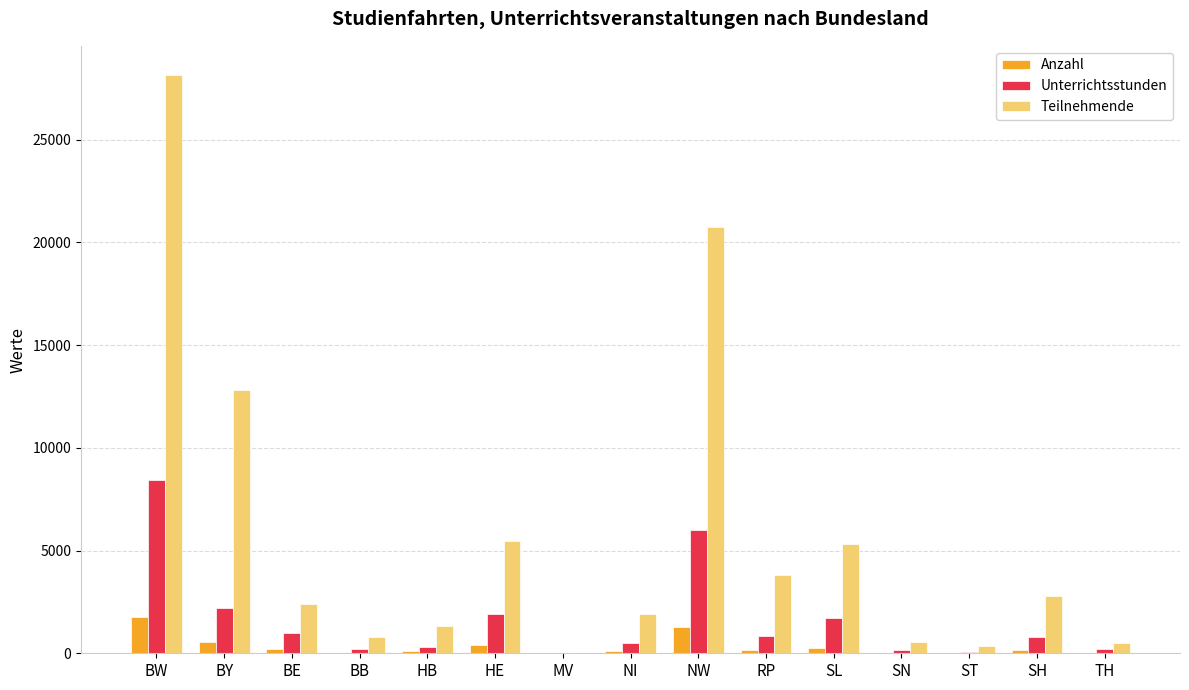

Between BW and BB, which series saw the biggest shift?

Teilnehmende